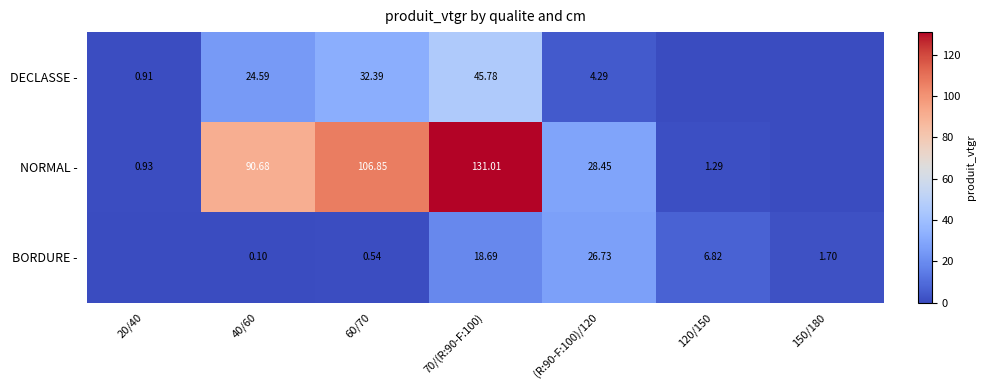

Is the value of BORDURE - at (R:90-F:100)/120 greater than the value of DECLASSE - at 20/40?

Yes